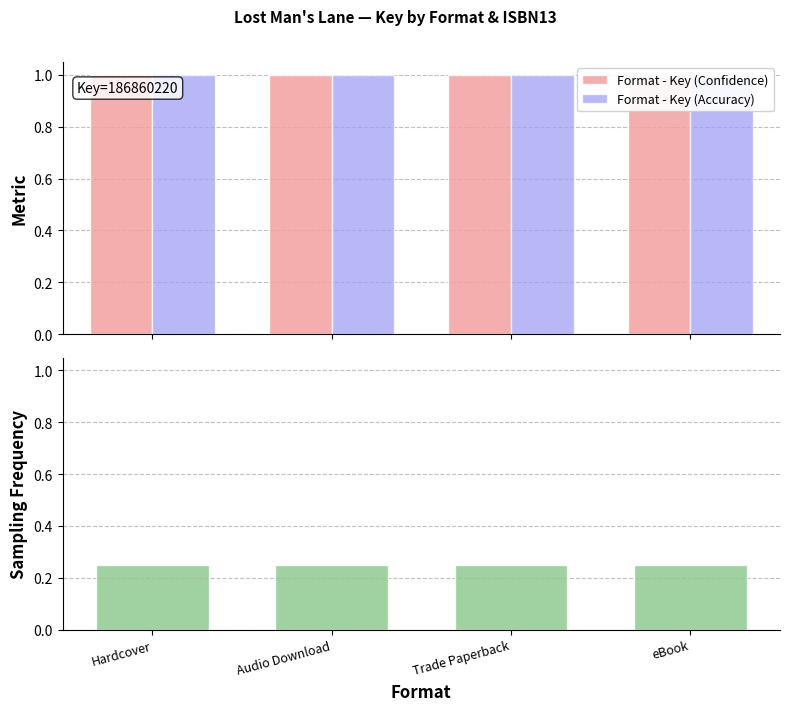

At which category is the sum across all series the highest?

Hardcover